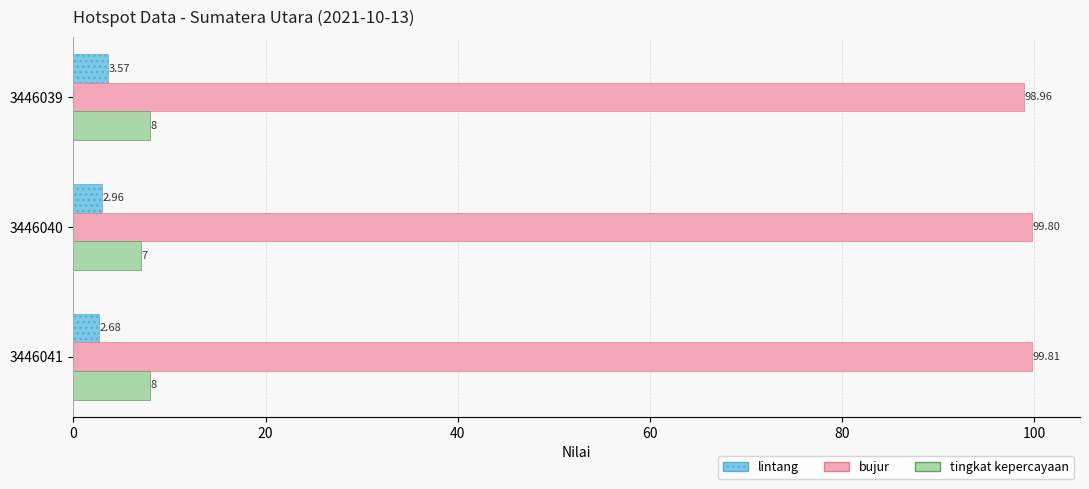

Which category has the lowest value in the lintang series?

3446041